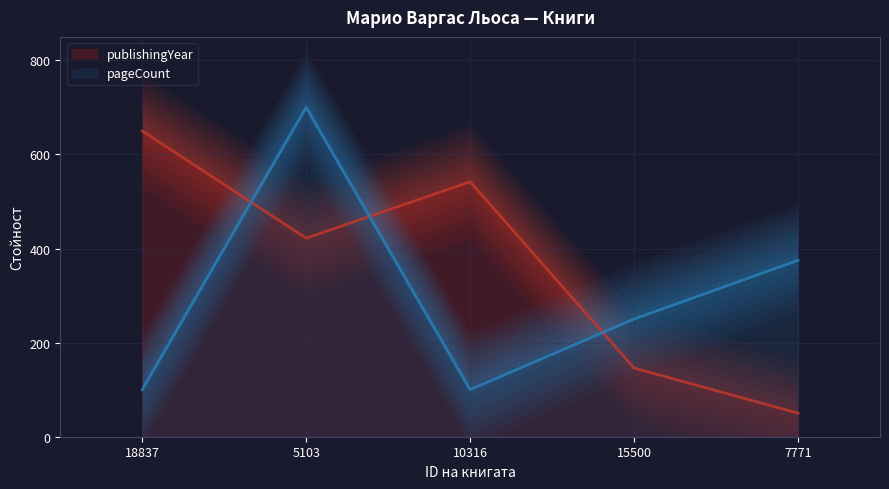

What is the difference between the highest and lowest values at 7771?

325.0